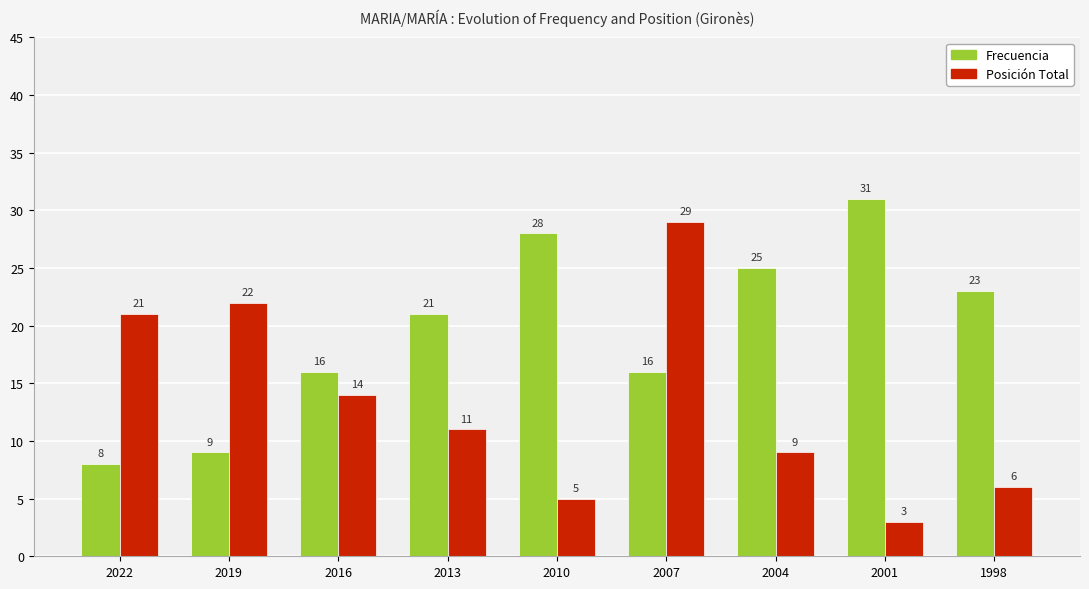

At which category is the sum across all series the highest?

2007